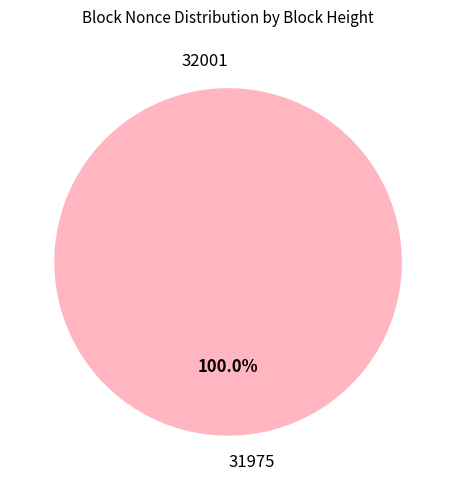

What is the majority slice?

31975